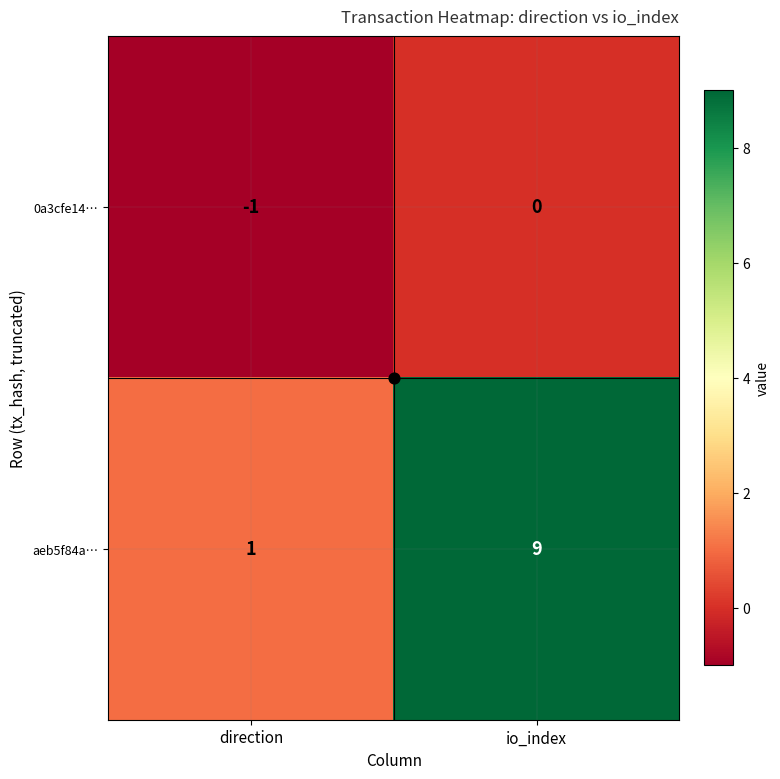

What is the minimum value shown in the chart?

-1